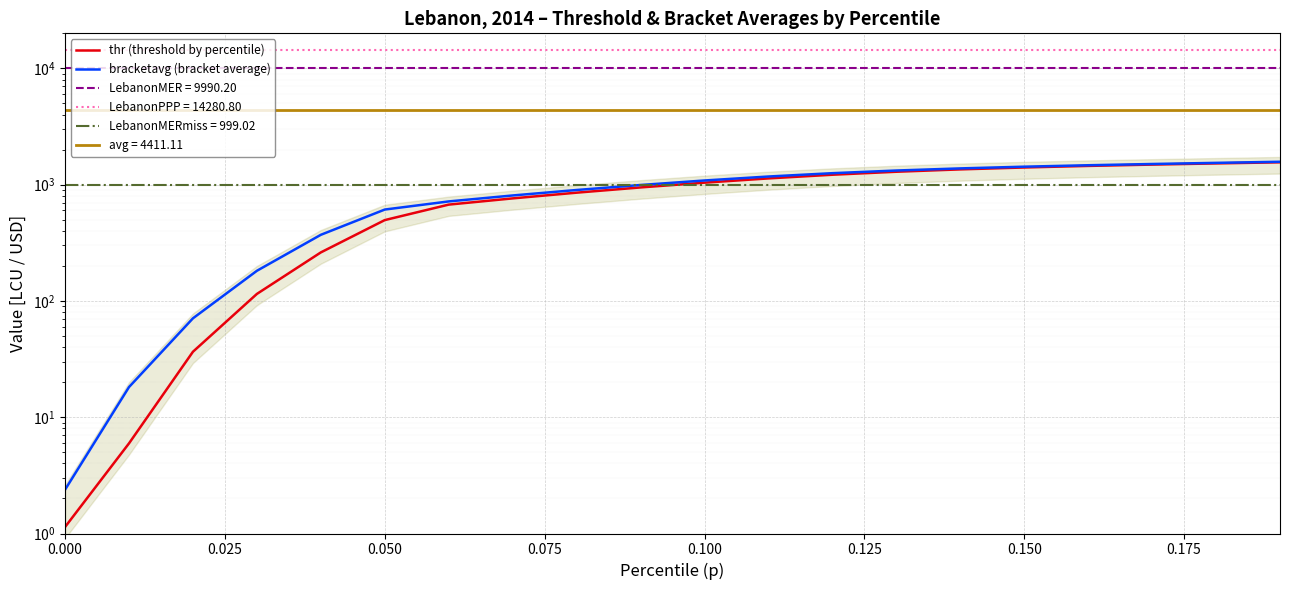

What is the difference between the maximum and minimum values in the bracketavg (bracket average) series?

1570.4